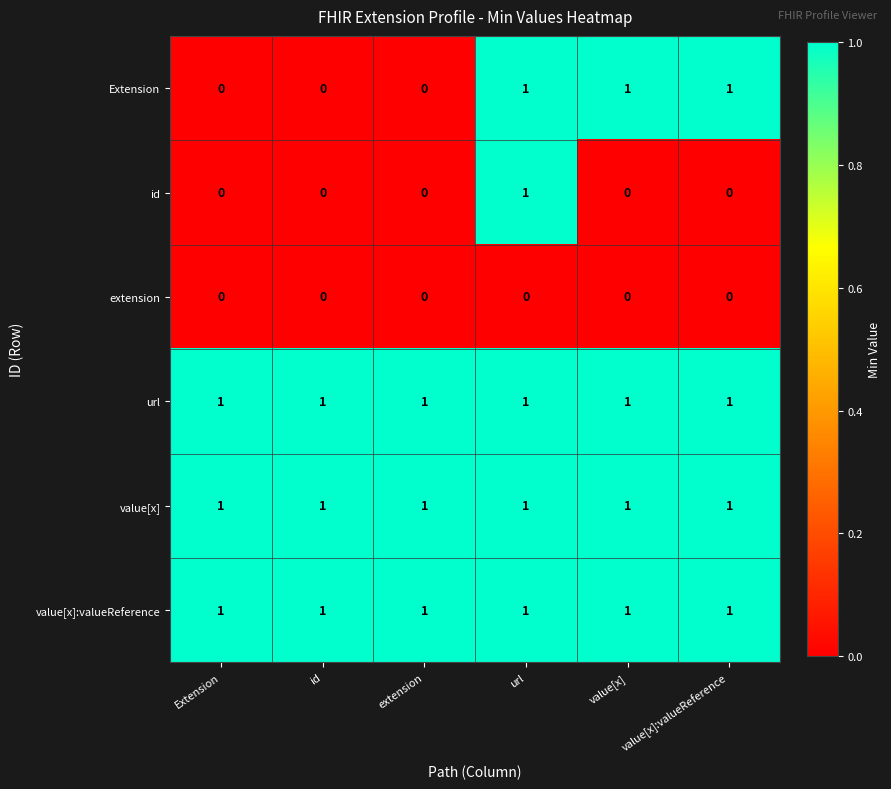

What is the total value across all series at url?

5